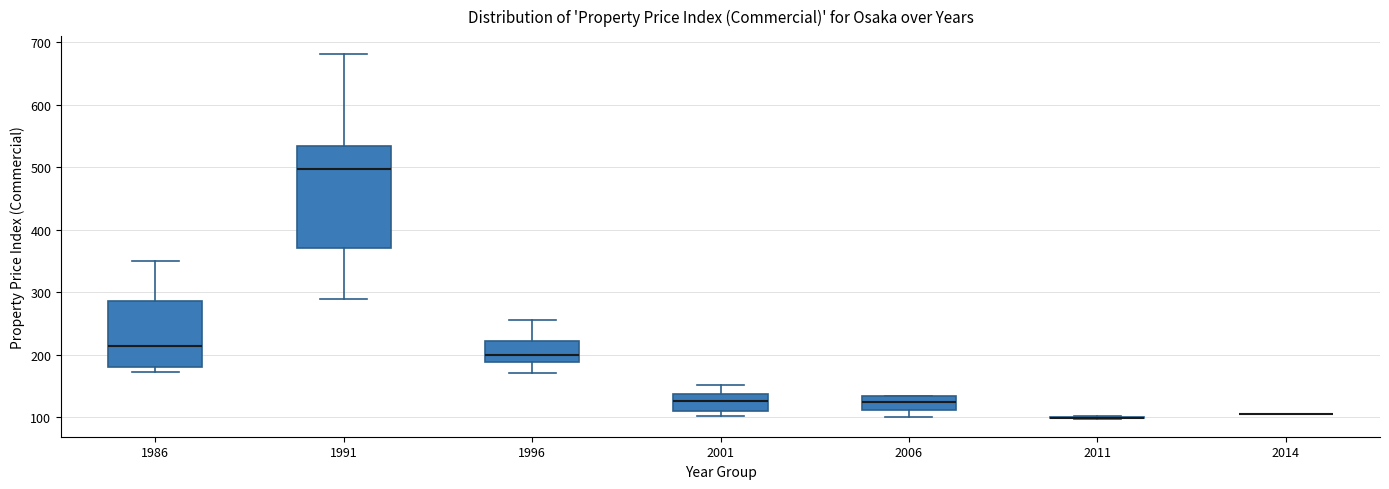

Reading left to right, read every box against the y-axis: the position of its median line, the range the box covers, and the ends of its whiskers. The values are not printed on the chart, so give them approximately, as read against the axis.

1986: median 210, box 180 to 290, whiskers 170 to 350
1991: median 500, box 370 to 530, whiskers 290 to 680
1996: median 200, box 190 to 220, whiskers 170 to 260
2001: median 130, box 110 to 140, whiskers 100 to 150
2006: median 120, box 110 to 130, whiskers 100 to 130
2011: box collapsed to a line at 100, whiskers 100 to 100
2014: box collapsed to a line at 100, whiskers 100 to 100